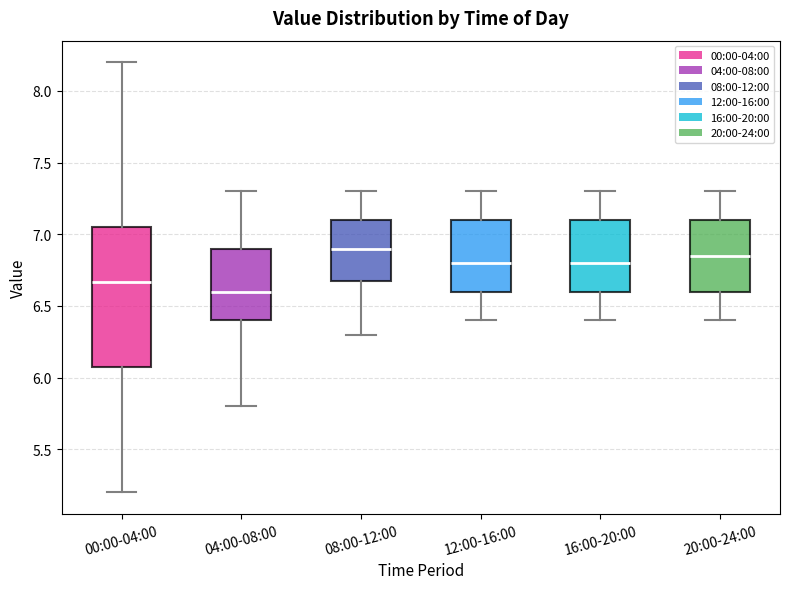

Reading left to right, transcribe this box plot: for each box, give where its median line is, the range the box spans, and where its two whiskers end, as read against the y-axis. The values are not printed on the chart, so give them approximately, as read against the axis.

00:00-04:00: median 6.65, box 6.10 to 7.05, whiskers 5.20 to 8.20
04:00-08:00: median 6.60, box 6.40 to 6.90, whiskers 5.80 to 7.30
08:00-12:00: median 6.90, box 6.70 to 7.10, whiskers 6.30 to 7.30
12:00-16:00: median 6.80, box 6.60 to 7.10, whiskers 6.40 to 7.30
16:00-20:00: median 6.80, box 6.60 to 7.10, whiskers 6.40 to 7.30
20:00-24:00: median 6.85, box 6.60 to 7.10, whiskers 6.40 to 7.30